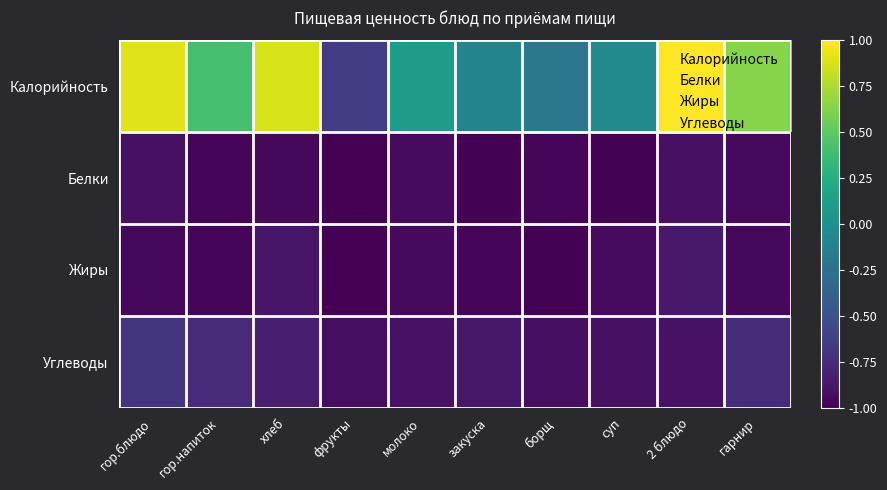

Reading right to left, extract all data points from this chart.

Калорийность: гарнир=0.6	2 блюдо=1.0	суп=-0.0	борщ=-0.2	закуска=-0.1	молоко=0.1	фрукты=-0.6	хлеб=0.9	гор.напиток=0.4	гор.блюдо=0.9
Белки: гарнир=-0.9	2 блюдо=-0.9	суп=-1.0	борщ=-1.0	закуска=-1.0	молоко=-0.9	фрукты=-1.0	хлеб=-1.0	гор.напиток=-1.0	гор.блюдо=-0.9
Жиры: гарнир=-1.0	2 блюдо=-0.9	суп=-0.9	борщ=-1.0	закуска=-1.0	молоко=-0.9	фрукты=-1.0	хлеб=-0.9	гор.напиток=-1.0	гор.блюдо=-1.0
Углеводы: гарнир=-0.7	2 блюдо=-0.9	суп=-0.9	борщ=-0.9	закуска=-0.9	молоко=-0.9	фрукты=-0.9	хлеб=-0.8	гор.напиток=-0.8	гор.блюдо=-0.7